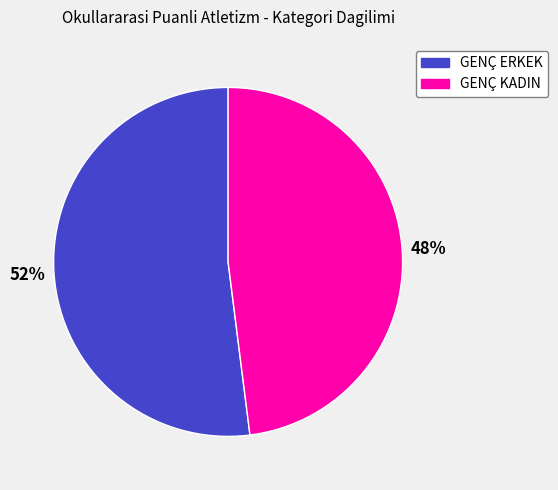

What is the majority slice?

GENÇ ERKEK